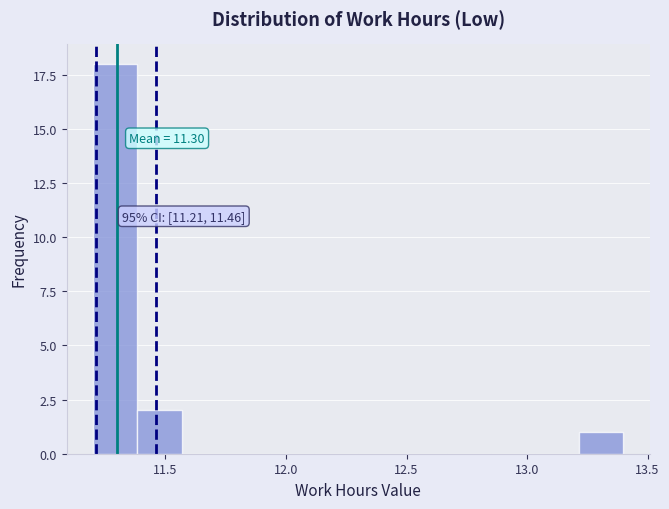

Read against the x-axis, roughly where is the centre of the tallest bar?

11.30